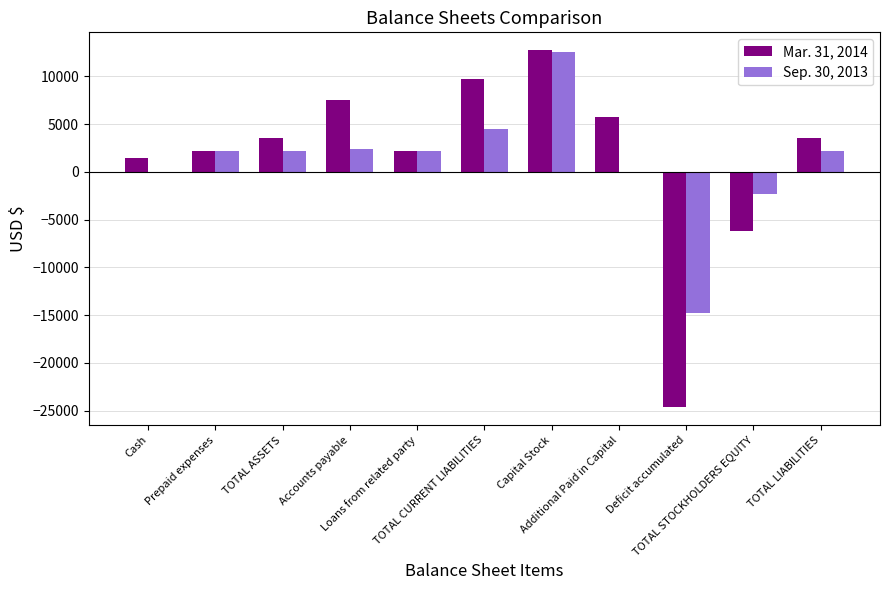

How many groups of bars are there?

11